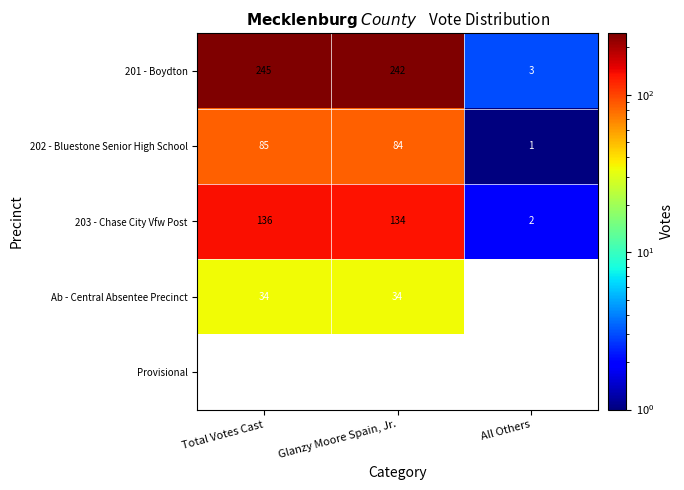

What is the spread (max minus min) of values at Glanzy Moore Spain, Jr.?

208.0